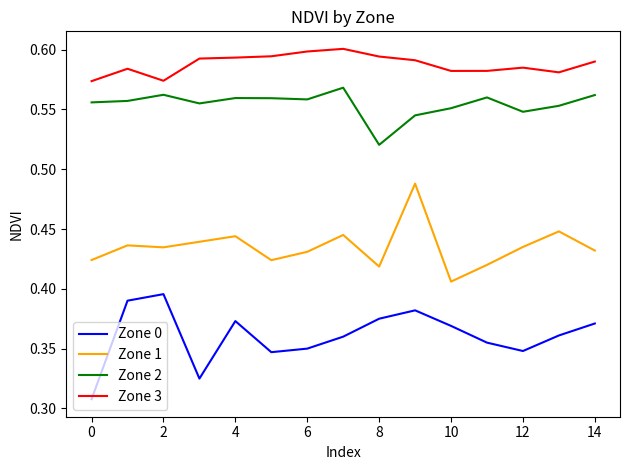

List the series in order of their peak value, highest first.

Zone 3, Zone 2, Zone 1, Zone 0